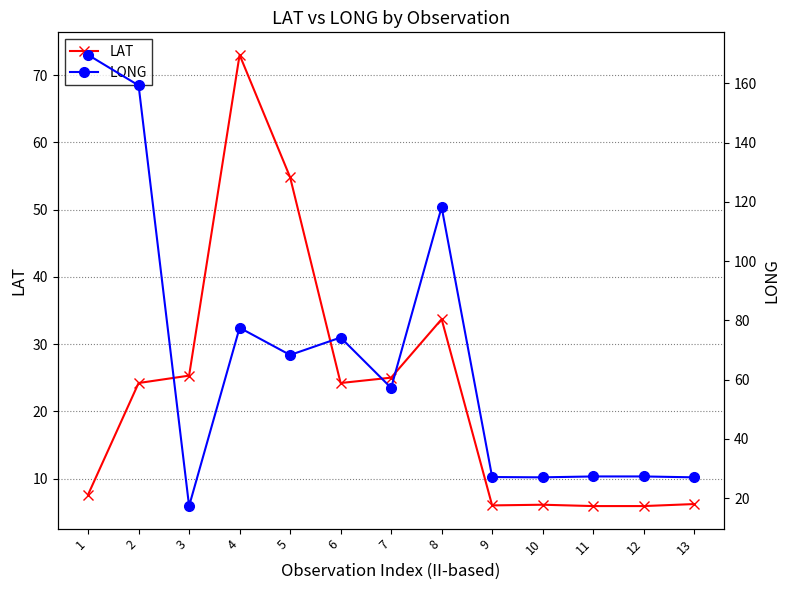

What is the value of the LAT point at the 6th from the left?

24.2